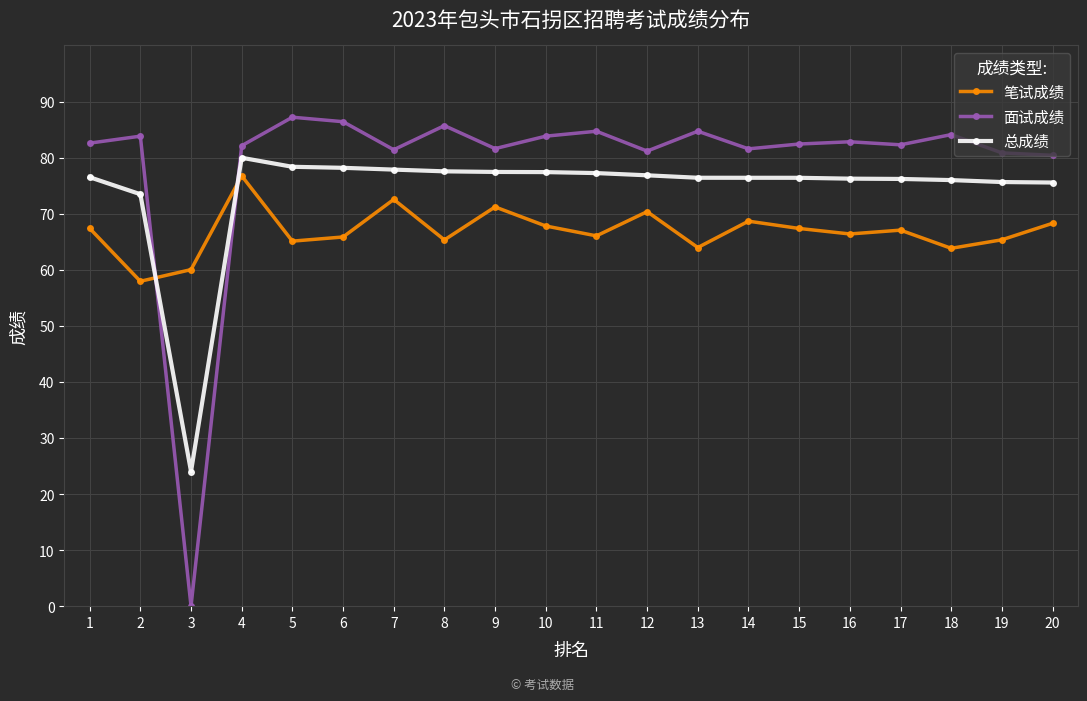

Where does the 总成绩 series first go above 76?

1